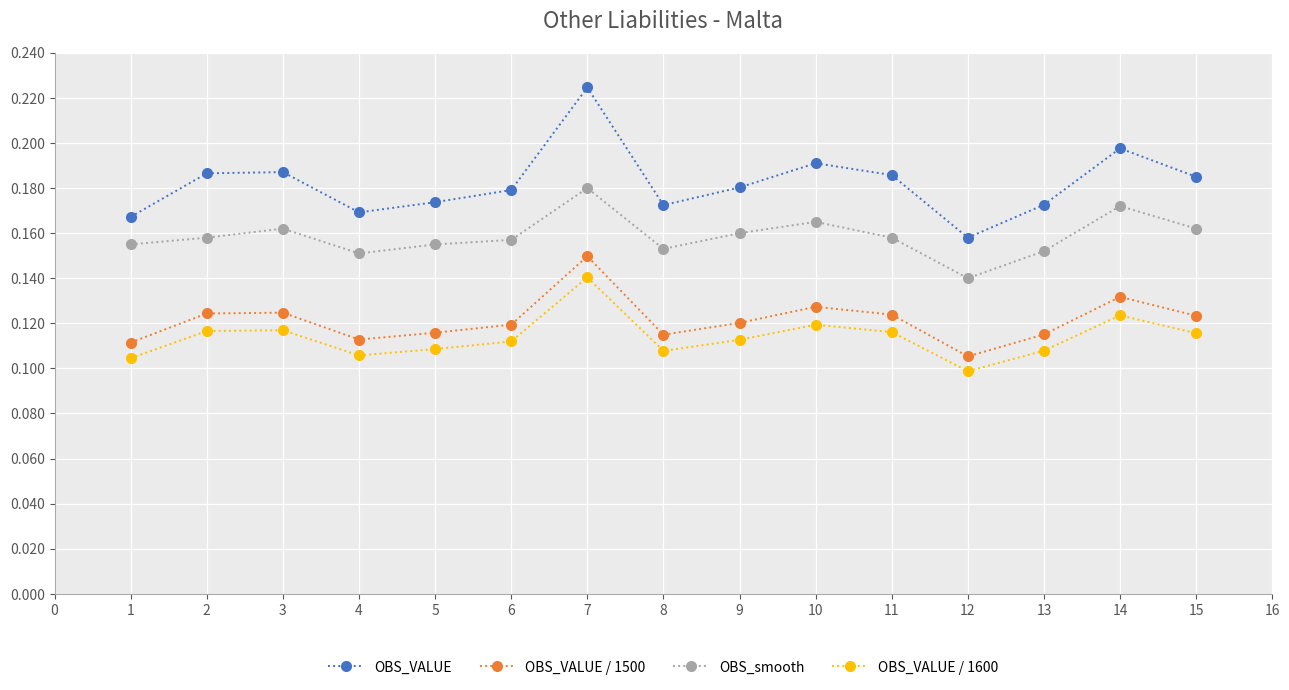

The value of OBS_smooth at 3 is 0.2. True or false?

True